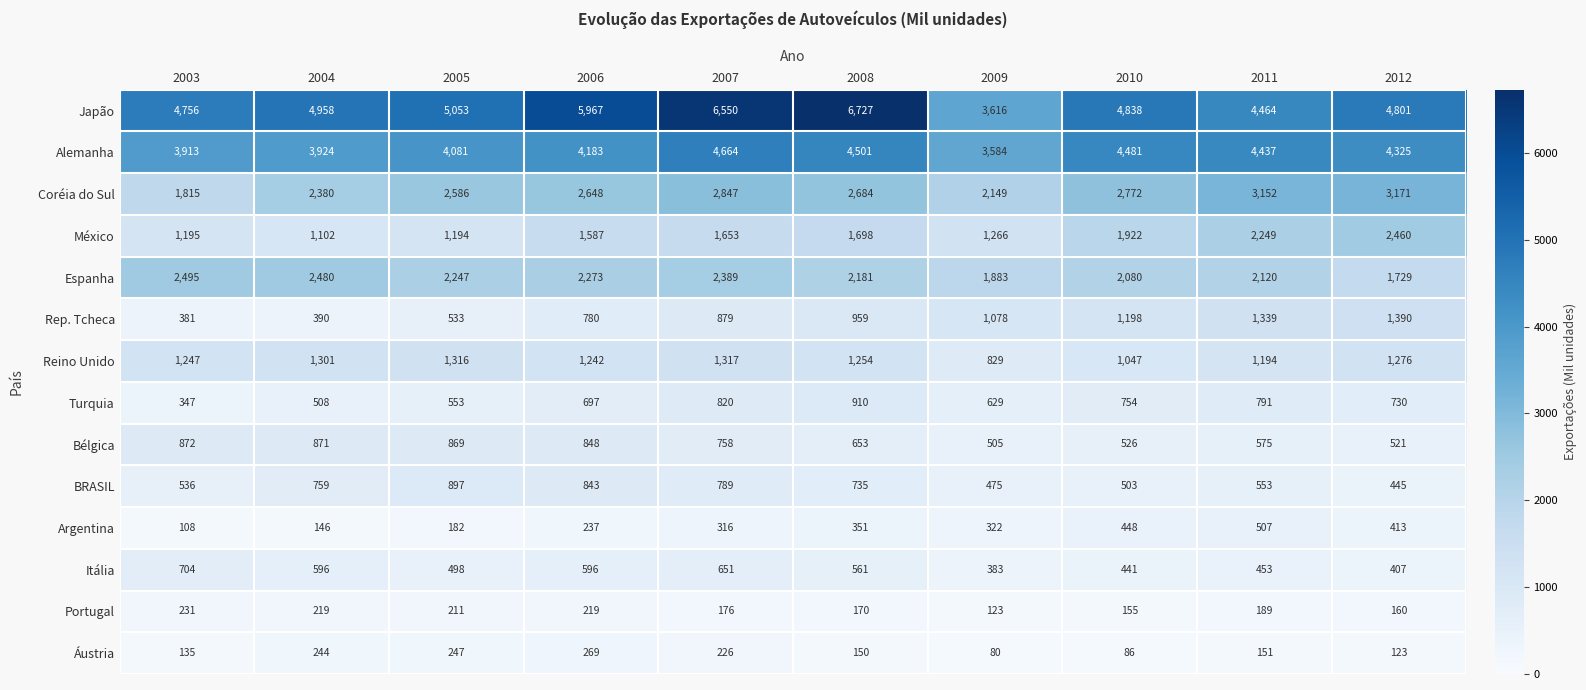

At which label is Espanha closest to 2112?

2011